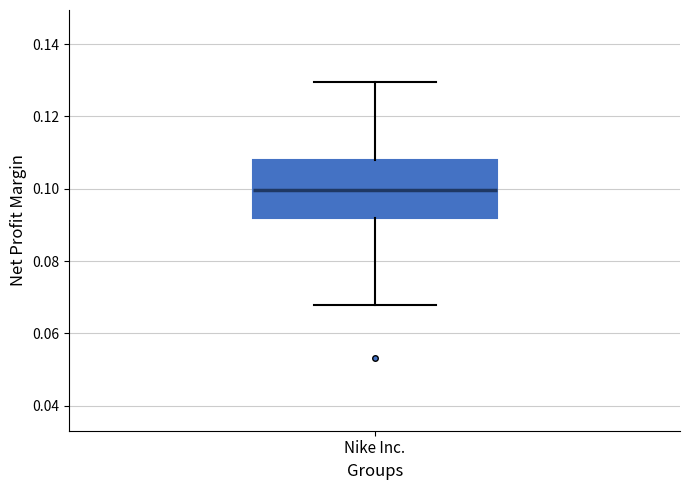

Where does the upper whisker of the box for Nike Inc. end on the y-axis? The values are not printed on the chart, so give them approximately, as read against the axis.

0.130